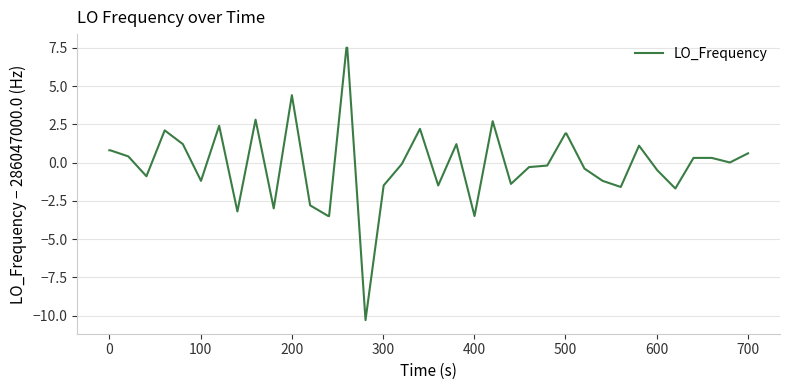

What is the greatest value displayed?

7.5